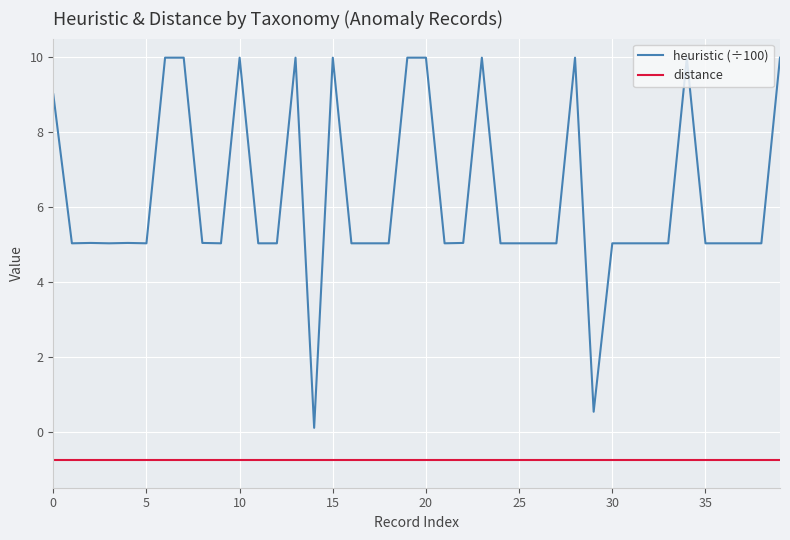

Rank the series by their average value, from highest to lowest.

heuristic (÷100), distance